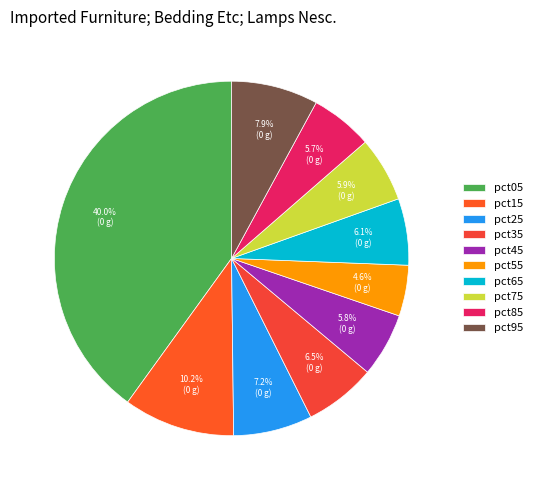

Is pct25 the majority of the pie?

No